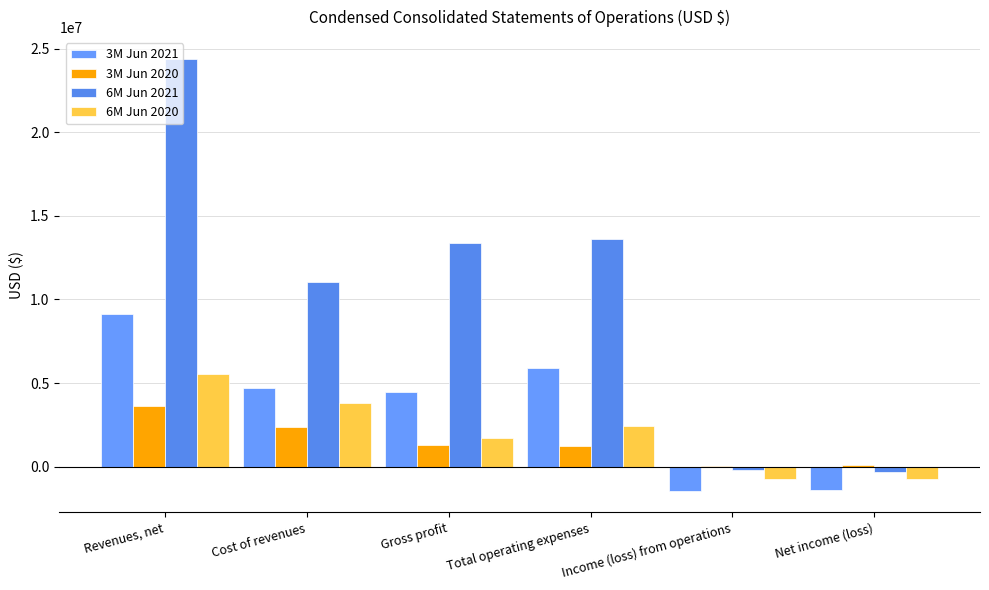

Which category has the highest value in the 6M Jun 2021 series?

Revenues, net